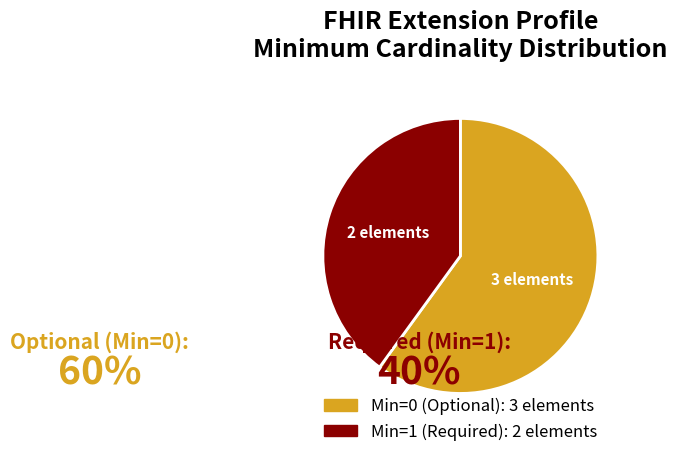

Does any single category account for the majority?

Yes